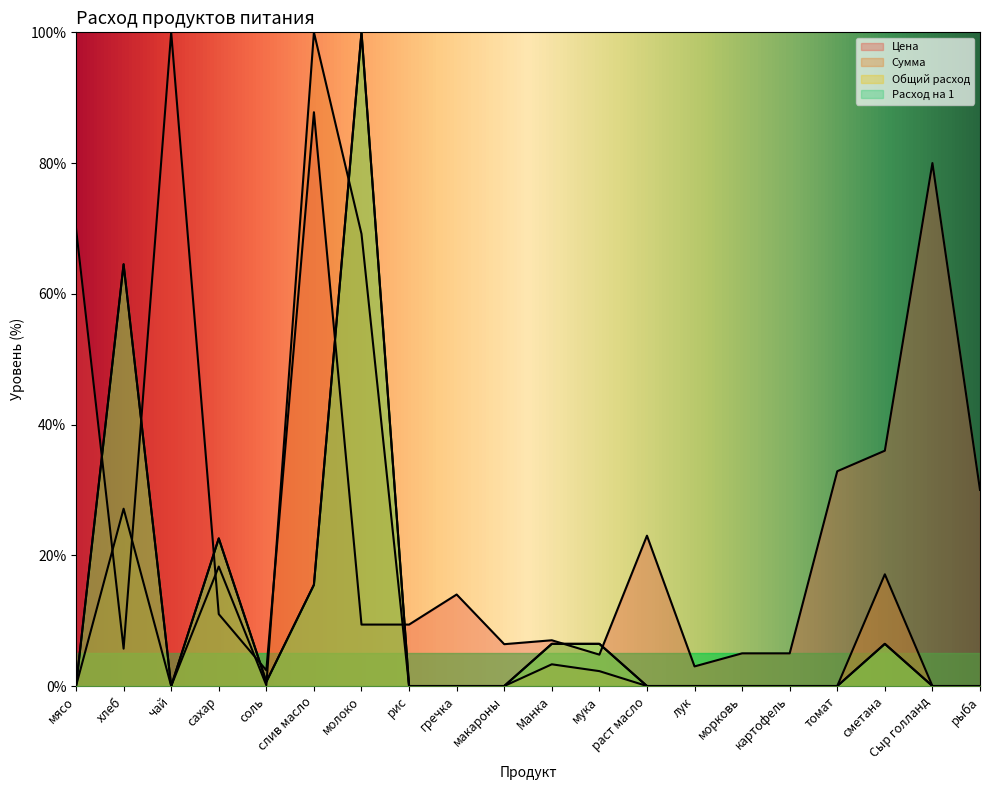

What is the difference between the maximum and second lowest values in the Цена series?

97.0